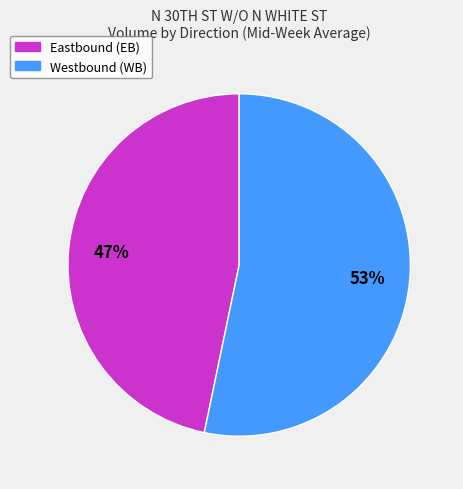

To the nearest percent, what is the average slice percentage?

50%